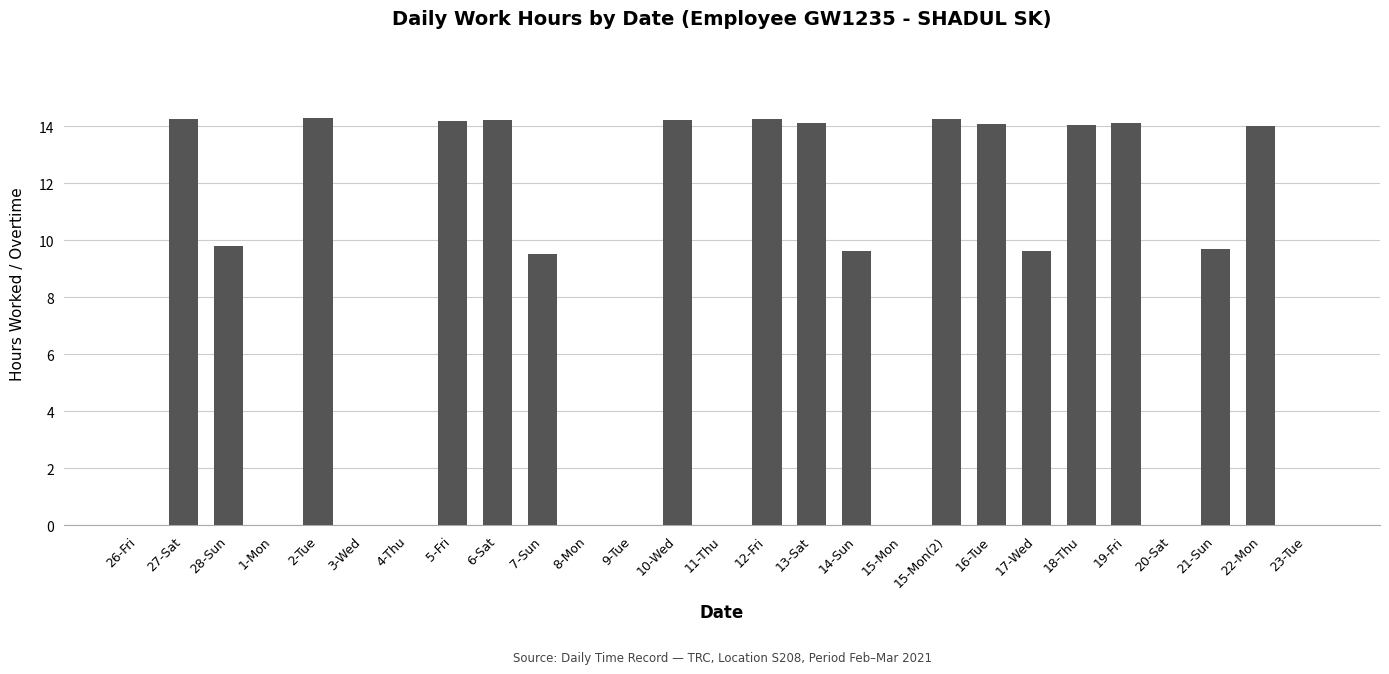

What is the maximum value shown in the chart?

14.3